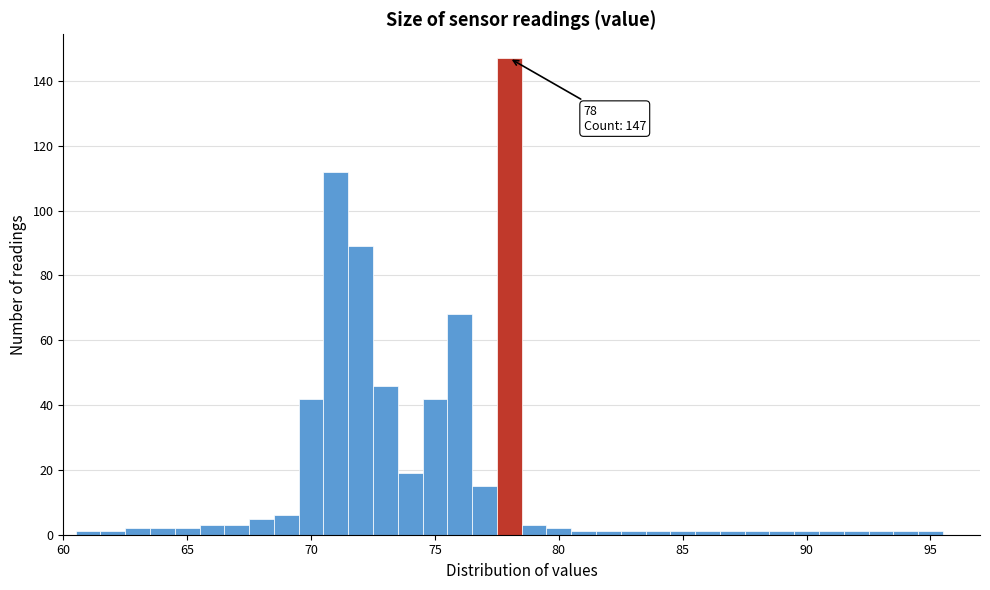

Around what value on the x-axis is the tallest bar? Give the approximate position of its centre, as read against the axis.

78.0